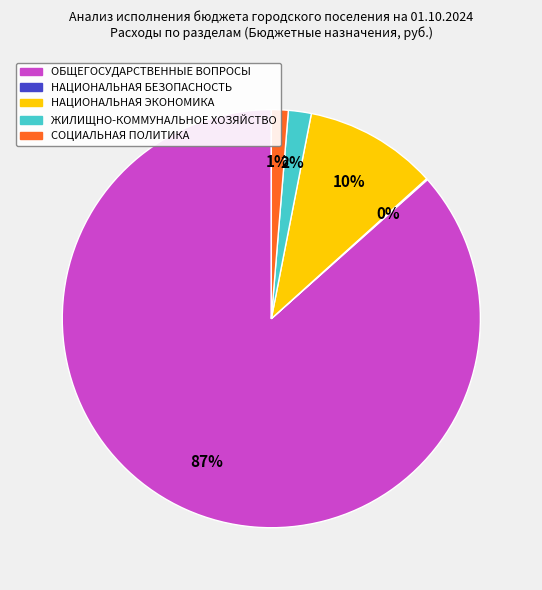

To the nearest percent, what is the average slice percentage?

20%